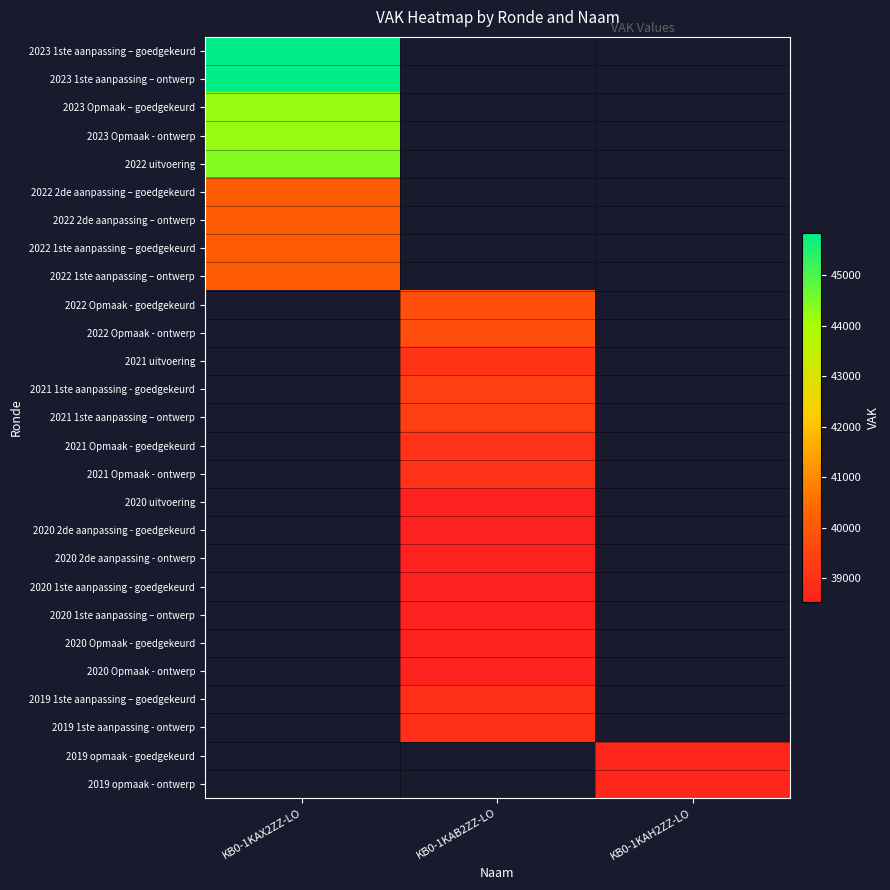

At how many categories does at least one series exceed 41473?

1